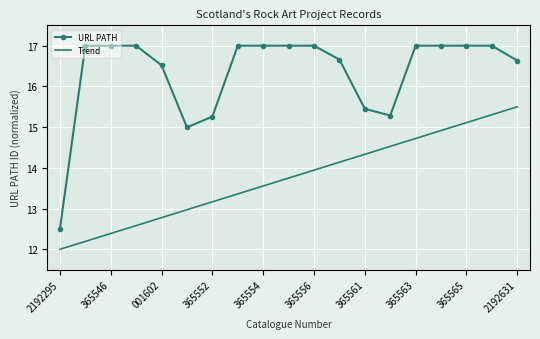

What is the highest value of the URL PATH series?

17.0